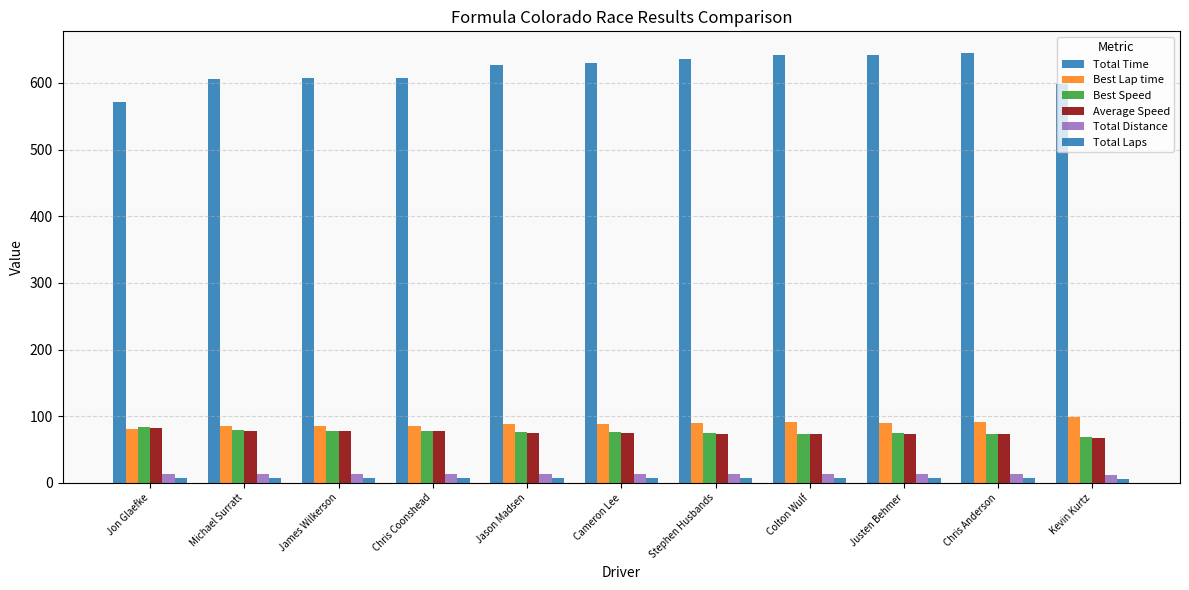

What is the sum of all Total Laps values?

76.0